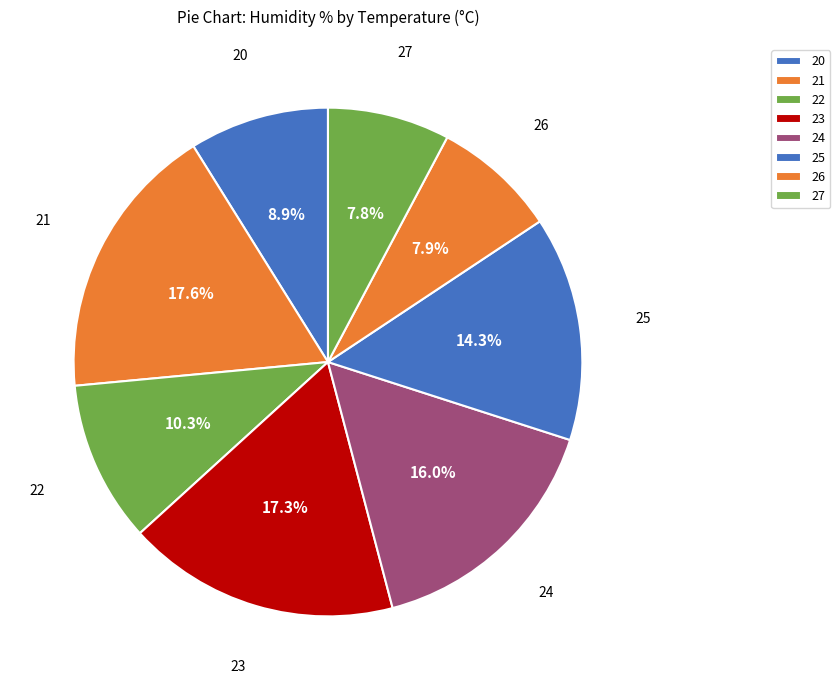

Count the number of slices in the pie.

8